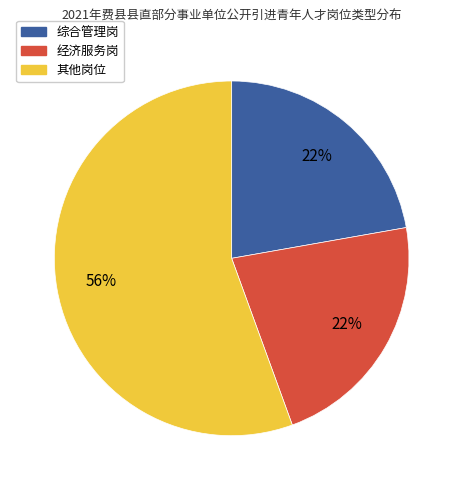

To the nearest percent, what is the combined percentage of 经济服务岗 and 综合管理岗?

44%